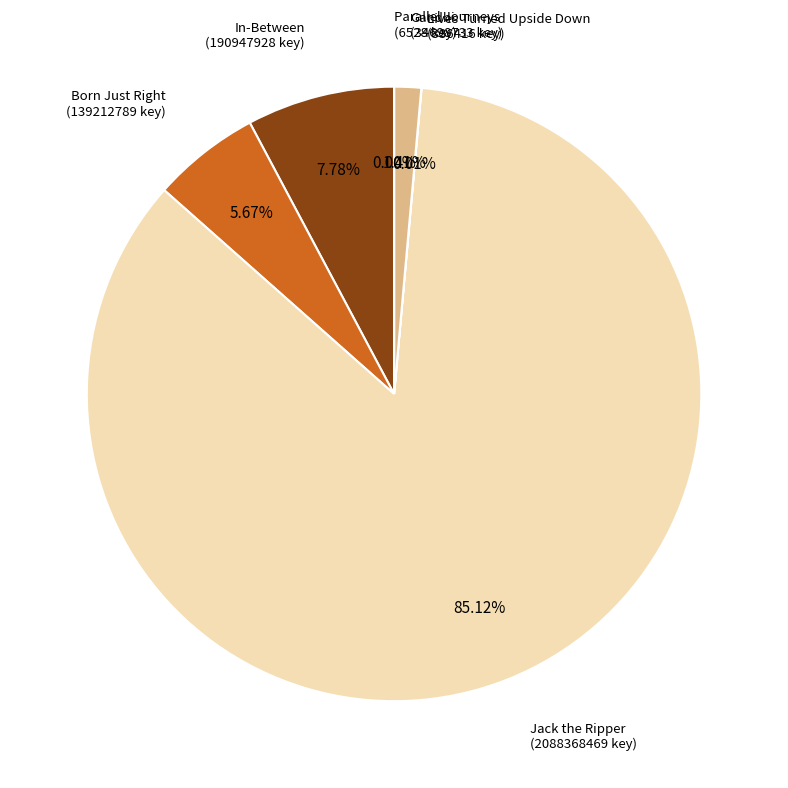

What is the largest slice in the pie chart?

Jack the Ripper